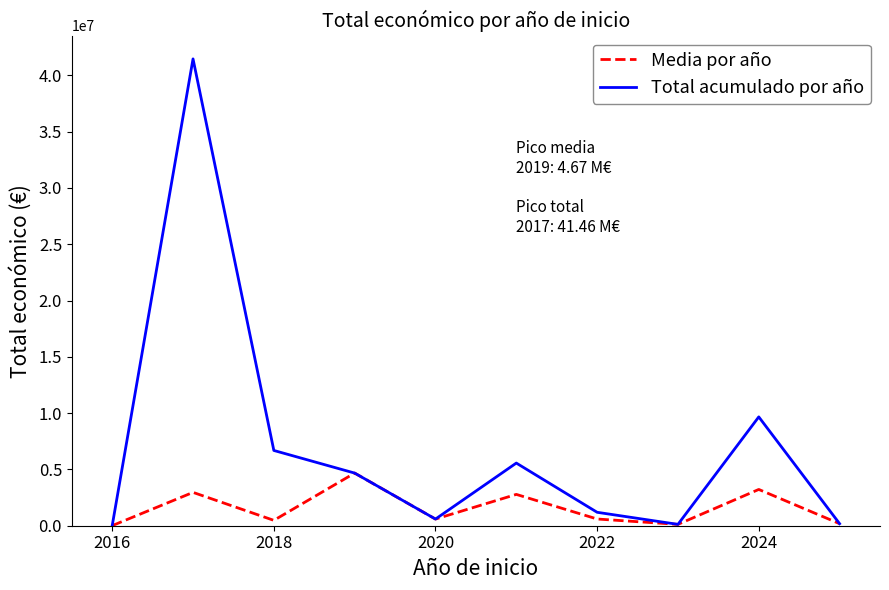

Which series has the largest range (max minus min)?

Total acumulado por año